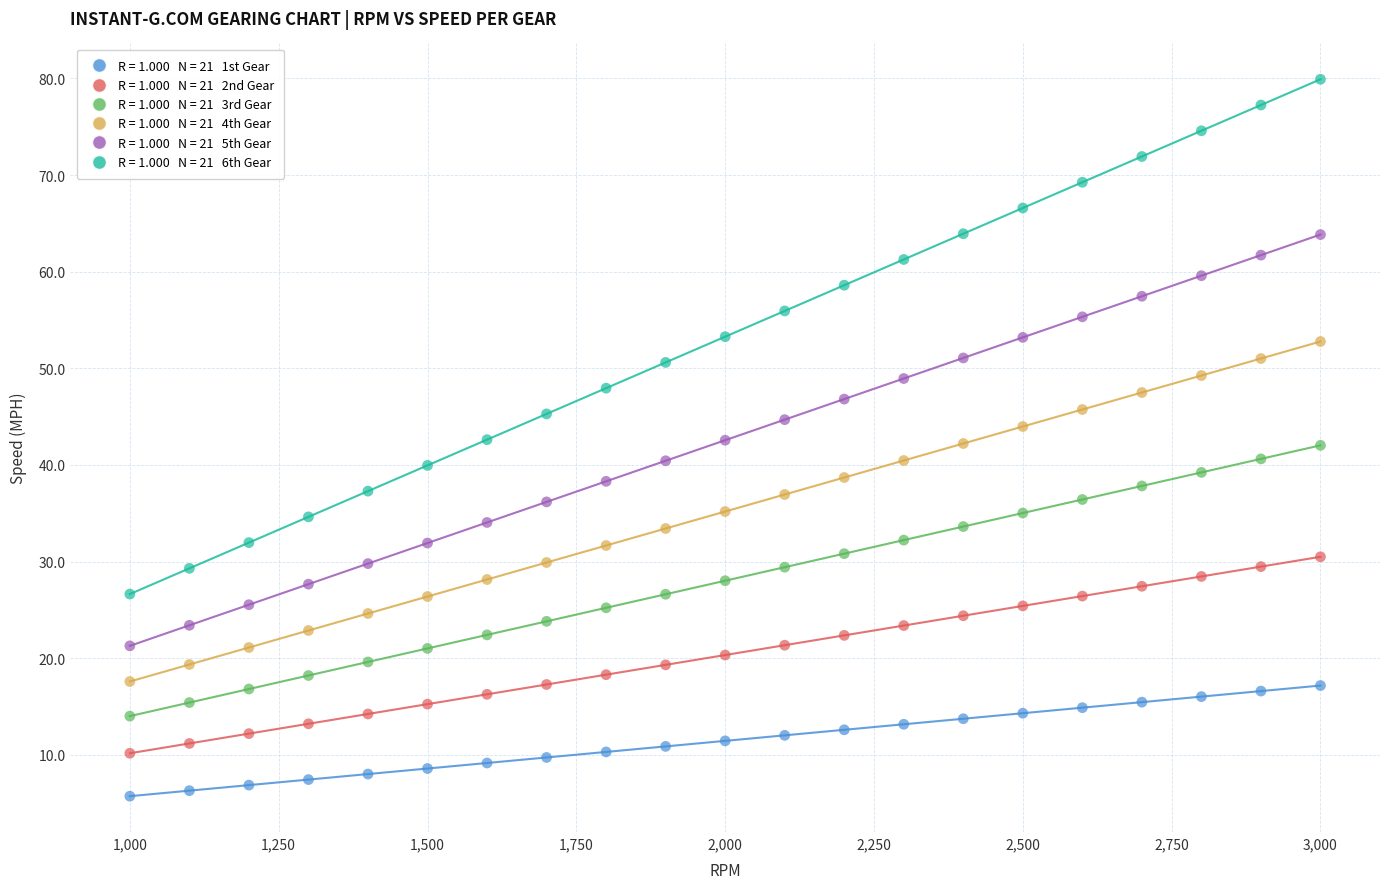

Across all data points, what is the range of Y values (max minus min)?

74.2